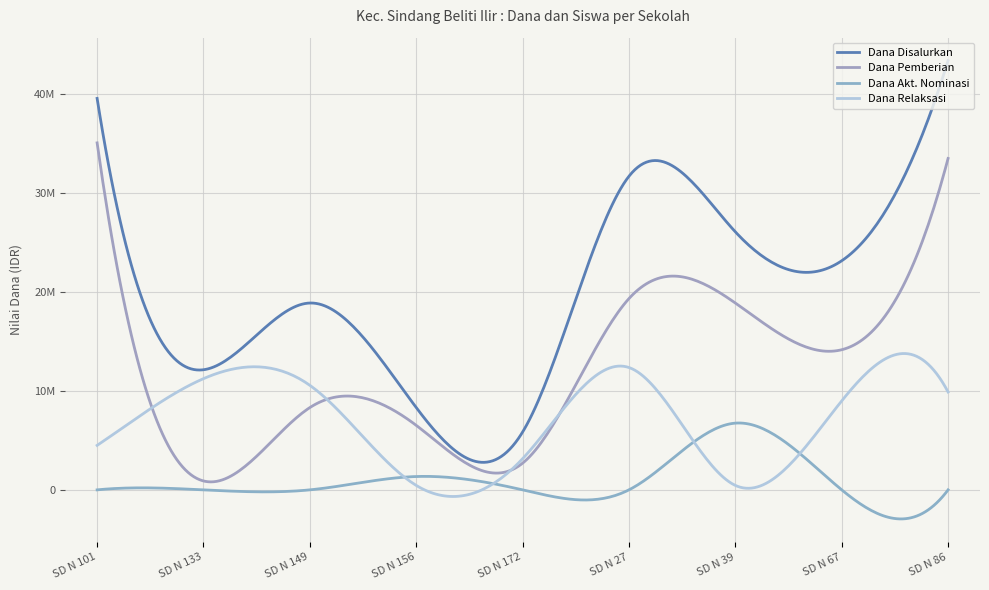

Which series has the widest spread of values?

Dana Disalurkan